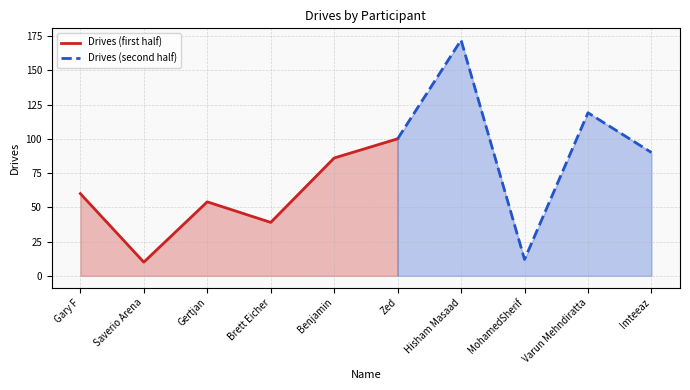

What is the difference between the values at MohamedSherif and Gary F?

48